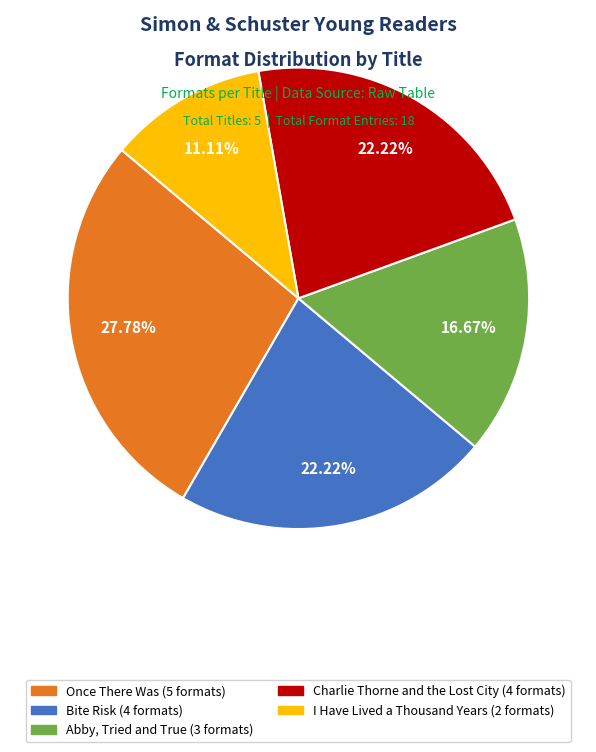

What percentage is the Abby, Tried and True slice, to the nearest percent?

17%